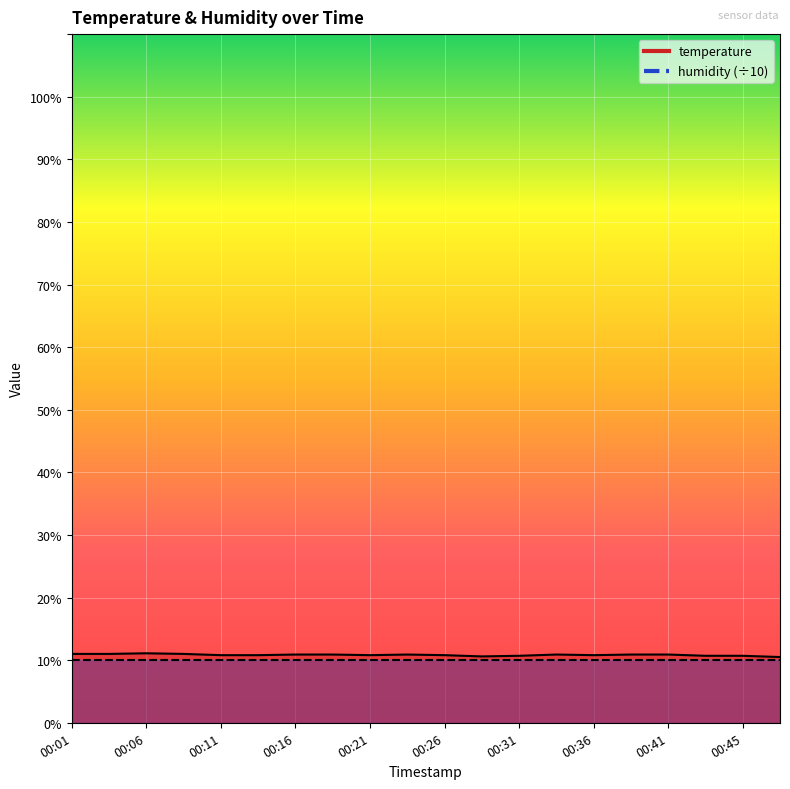

Rank the categories by value from lowest to highest.

00:48, 00:28, 00:31, 00:43, 00:45, 00:11, 00:14, 00:21, 00:26, 00:36, 00:16, 00:18, 00:23, 00:33, 00:38, 00:41, 00:01, 00:04, 00:09, 00:06